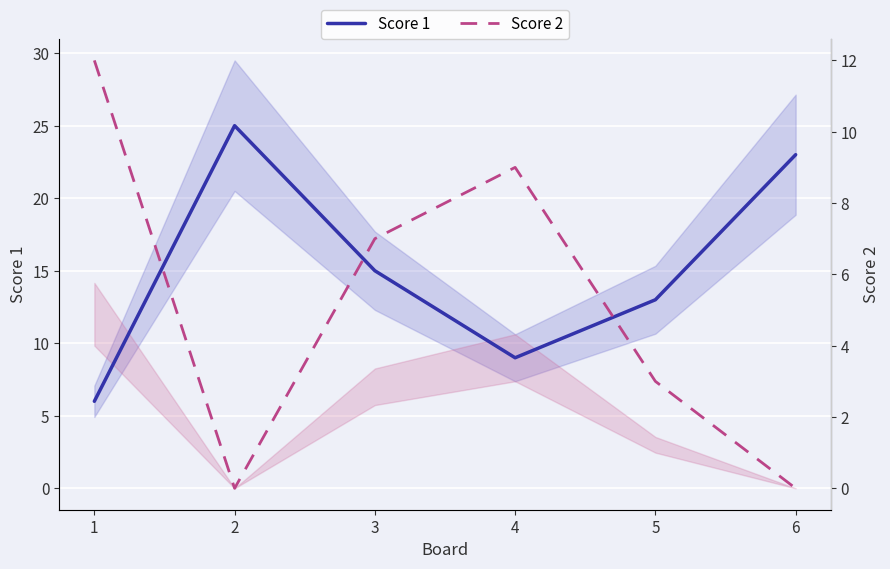

True or false: Score 2 and Score 1 cross at least once.

True